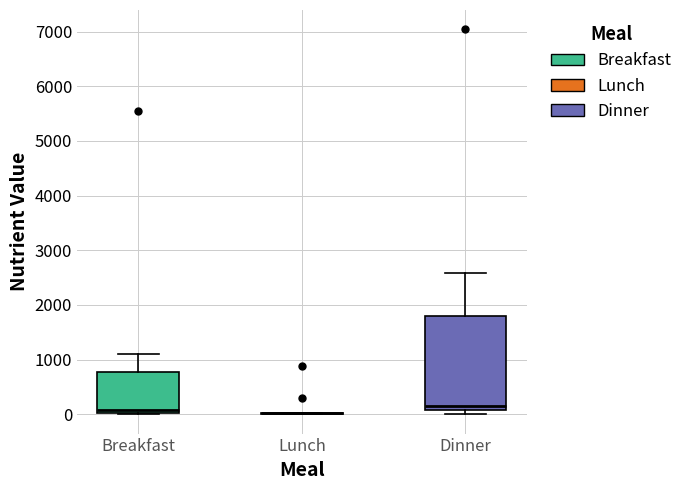

Reading left to right, read every box against the y-axis: the position of its median line, the range the box covers, and the ends of its whiskers. The values are not printed on the chart, so give them approximately, as read against the axis.

Breakfast: median 100, box 0 to 800, whiskers 0 to 1100
Lunch: box collapsed to a line at 0, whiskers 0 to 0
Dinner: median 200, box 100 to 1800, whiskers 0 to 2600